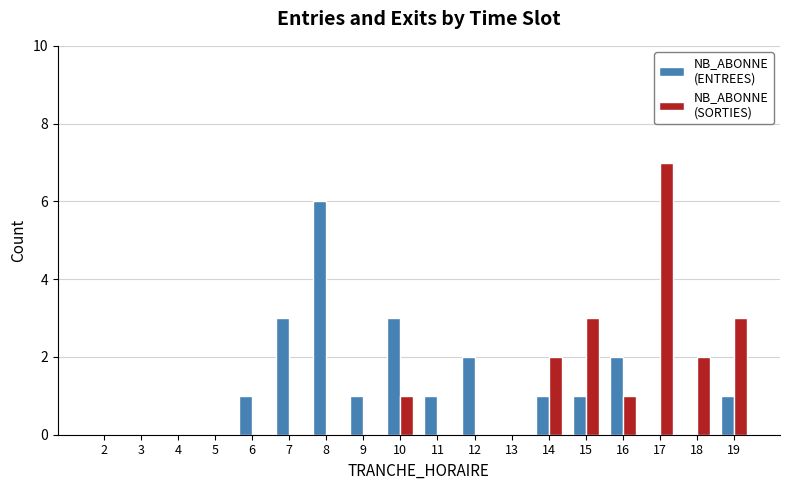

At which category is the sum across all series the highest?

17